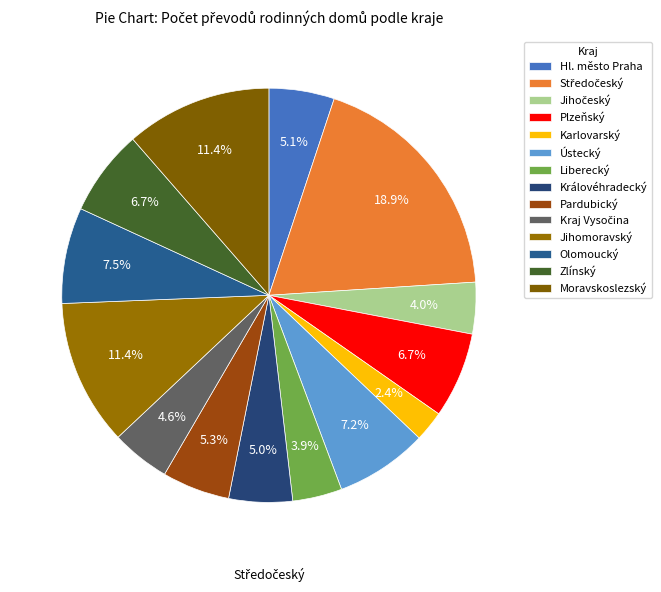

To the nearest percent, what is the average slice percentage?

7%